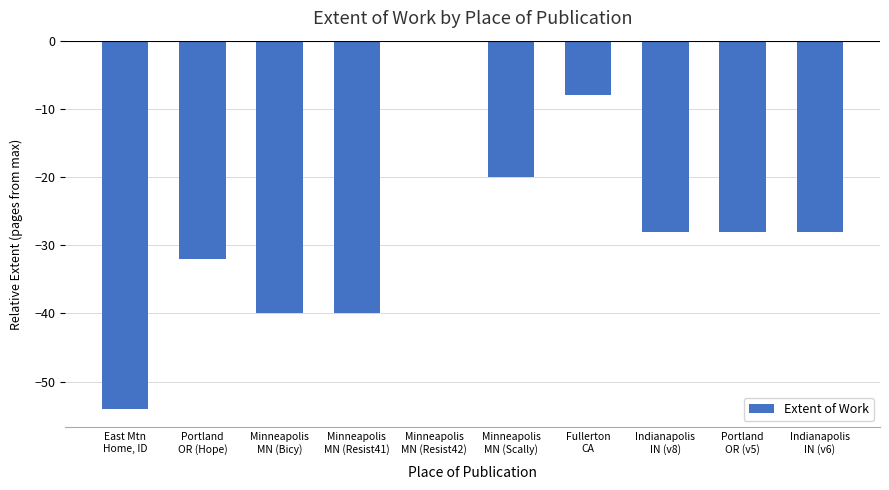

The value at Minneapolis
MN (Resist41) is -58. True or false?

False